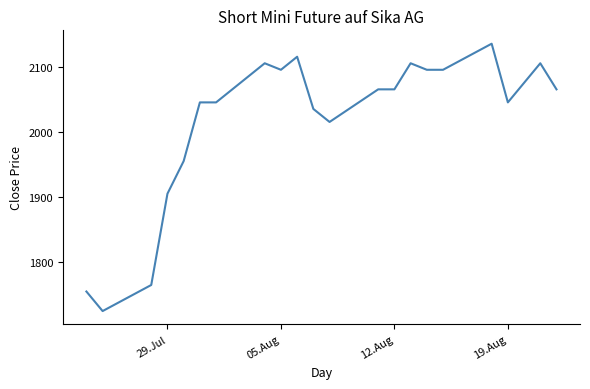

What is the difference between the maximum and minimum values?

410